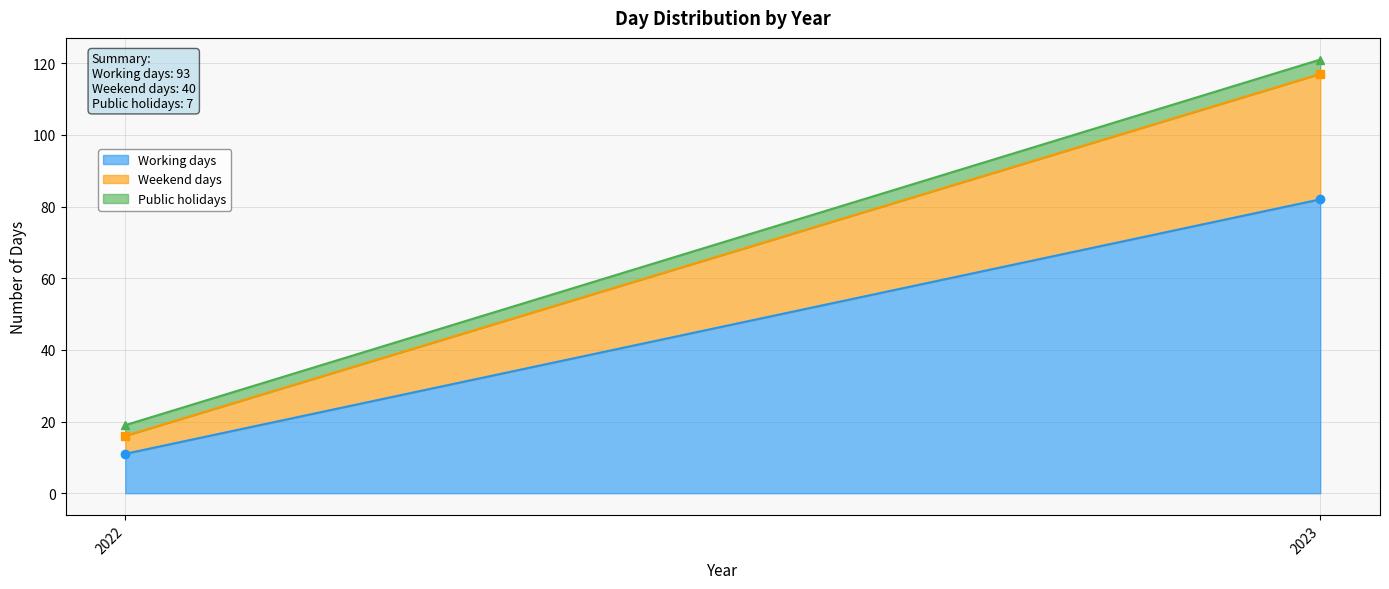

Rank the series by their average value, from lowest to highest.

Public holidays, Weekend days, Working days